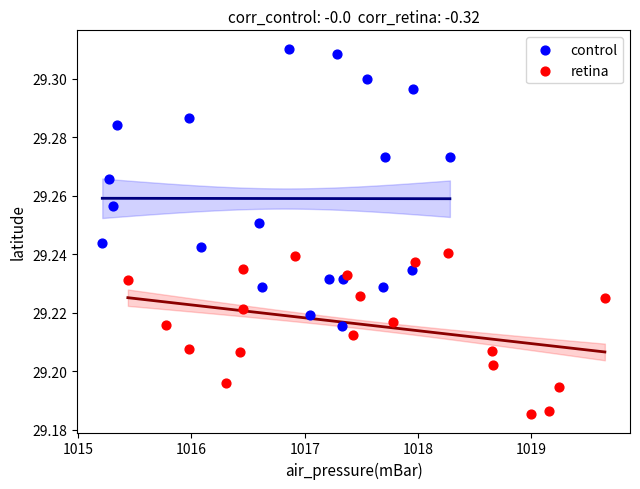

Which series has the largest Y range (max minus min)?

control